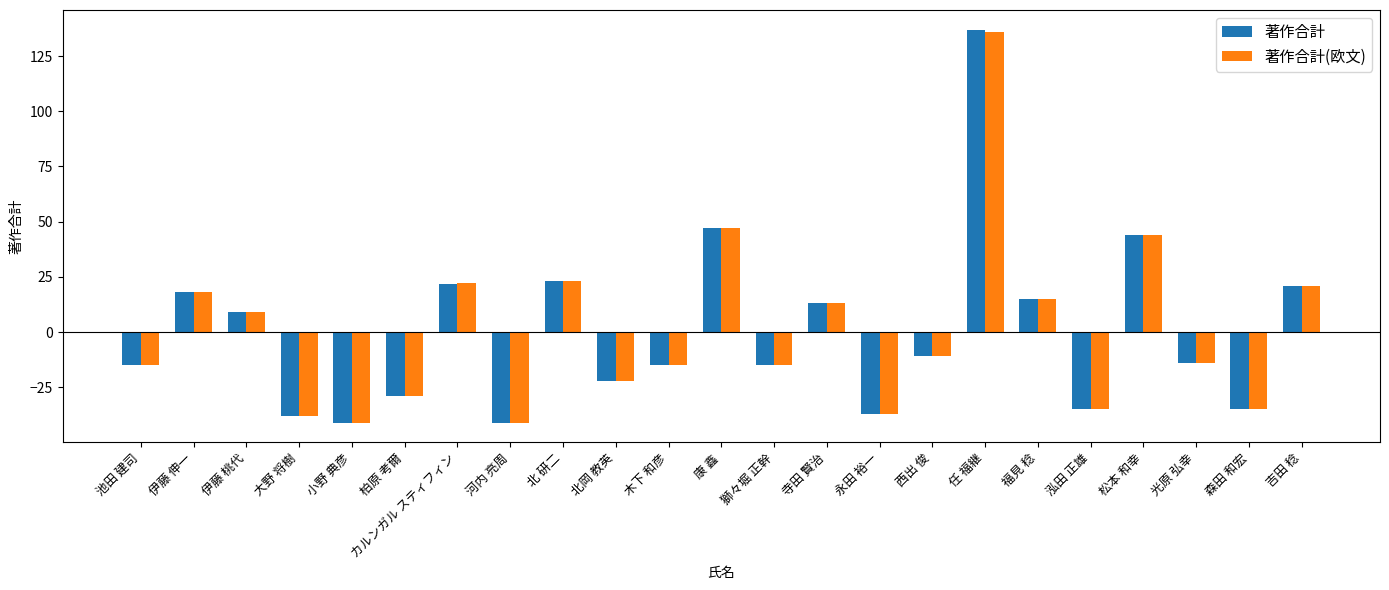

Read the 著作合計 value at 河内 亮周.

-41.0